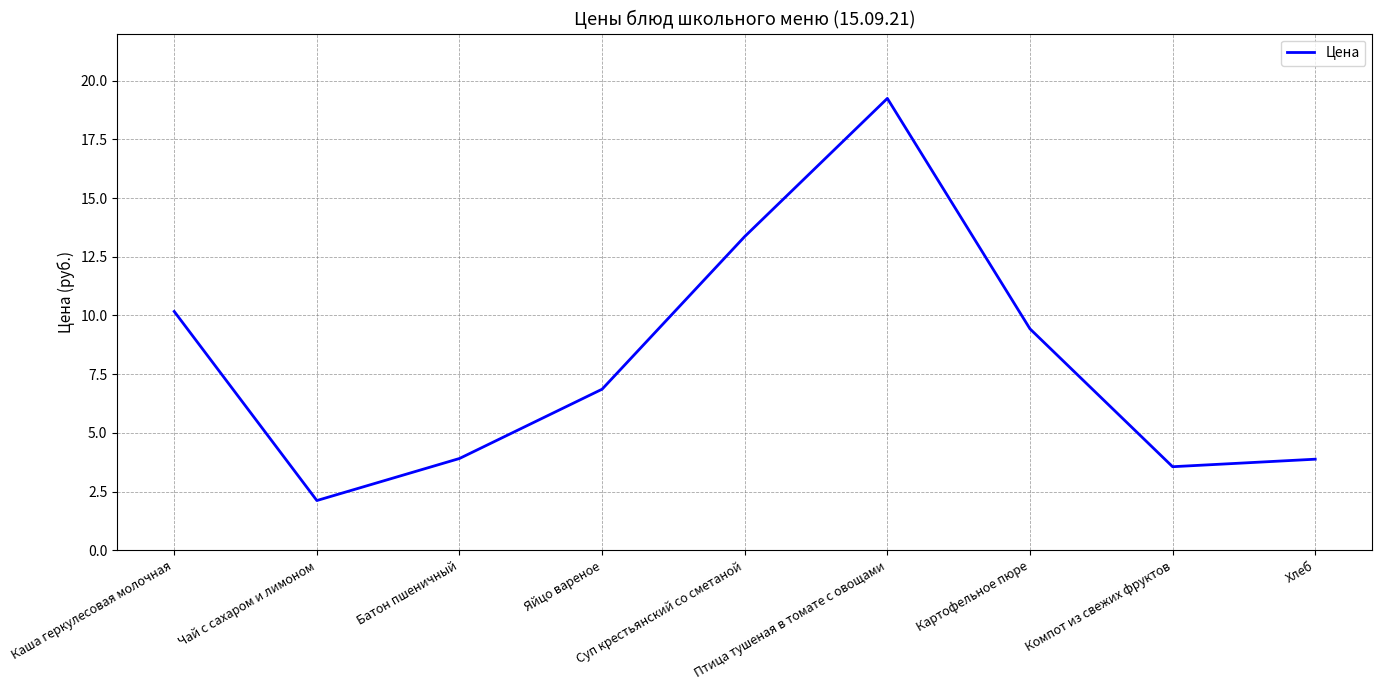

Does the chart display data point markers on the line(s)?

No